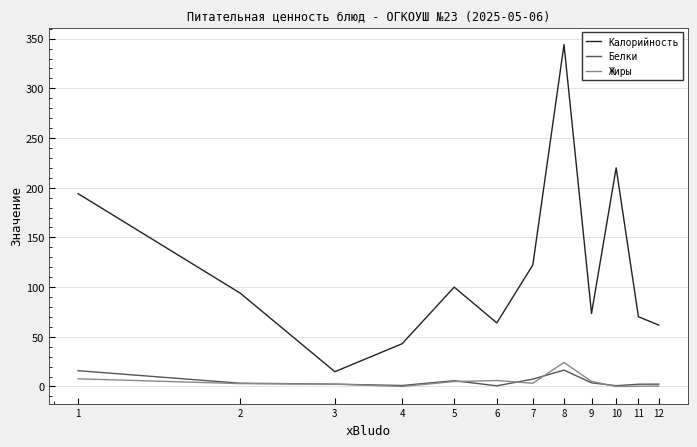

How many lines are shown in the chart?

3